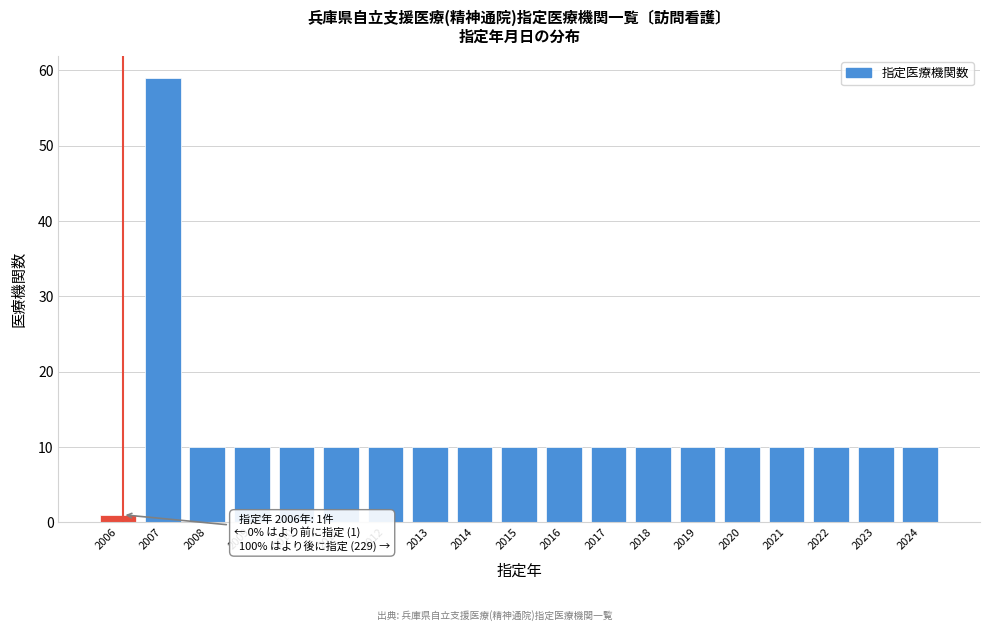

Reading left to right, list all the values displayed in this chart.

2006=1	2007=59	2008=10	2009=10	2010=10	2011=10	2012=10	2013=10	2014=10	2015=10	2016=10	2017=10	2018=10	2019=10	2020=10	2021=10	2022=10	2023=10	2024=10